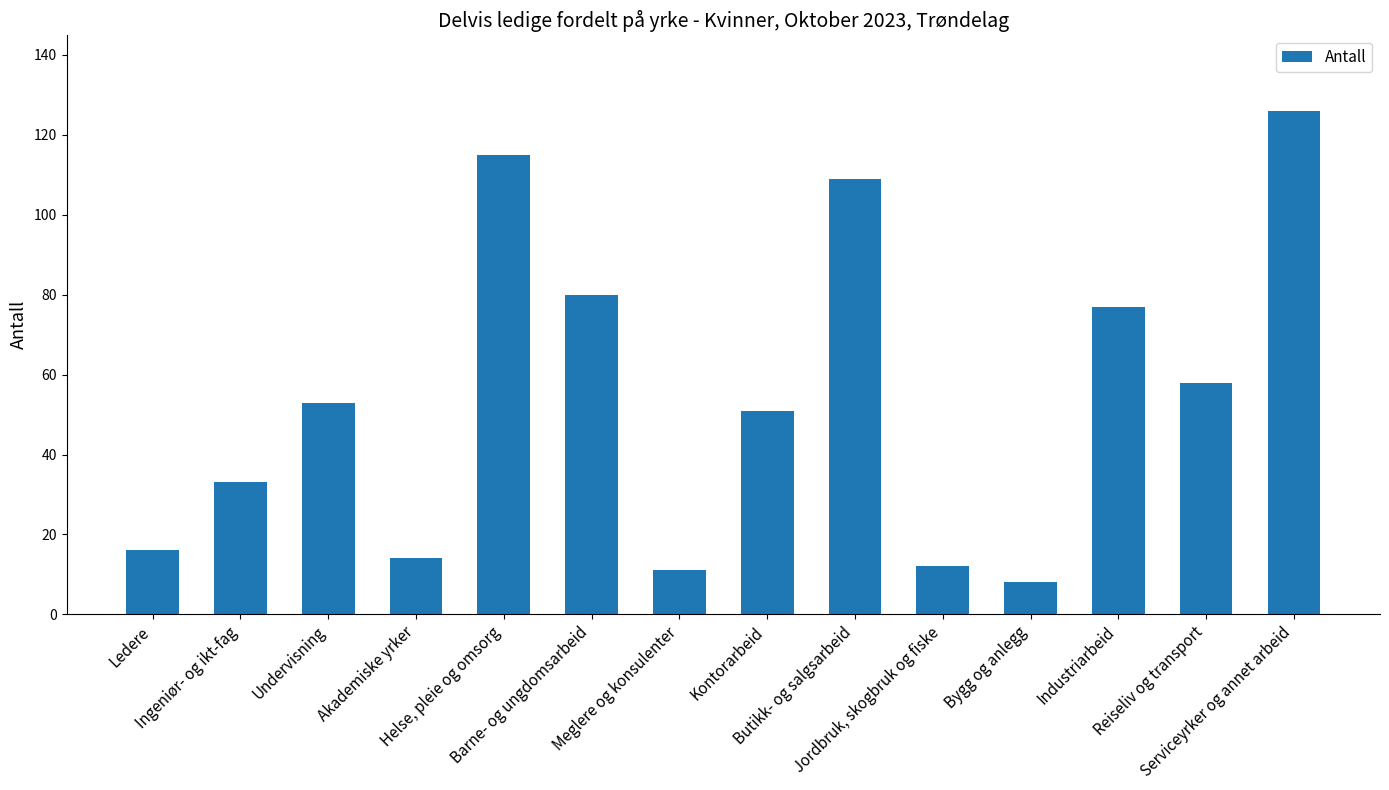

What is the sum of the values at Butikk- og salgsarbeid and Akademiske yrker?

123